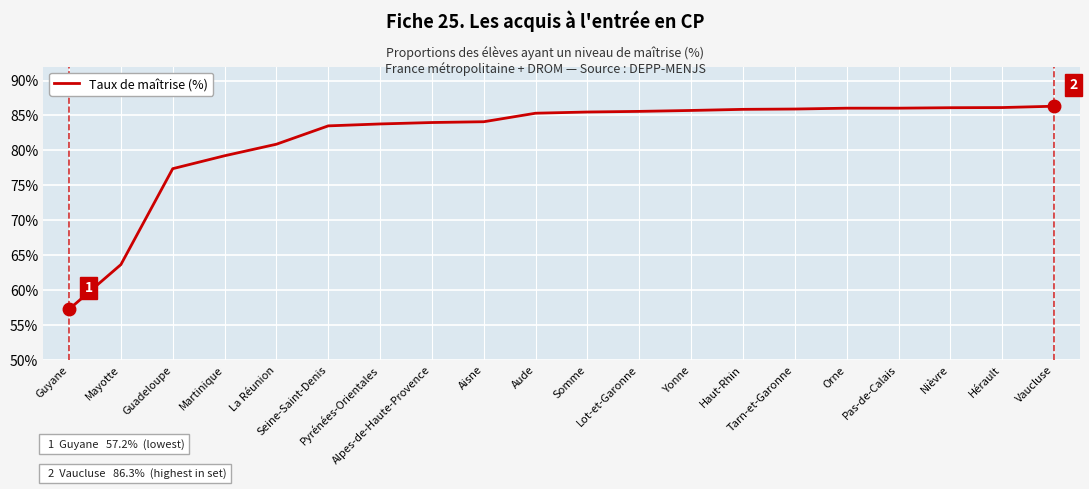

Does the chart display data point markers on the line(s)?

No